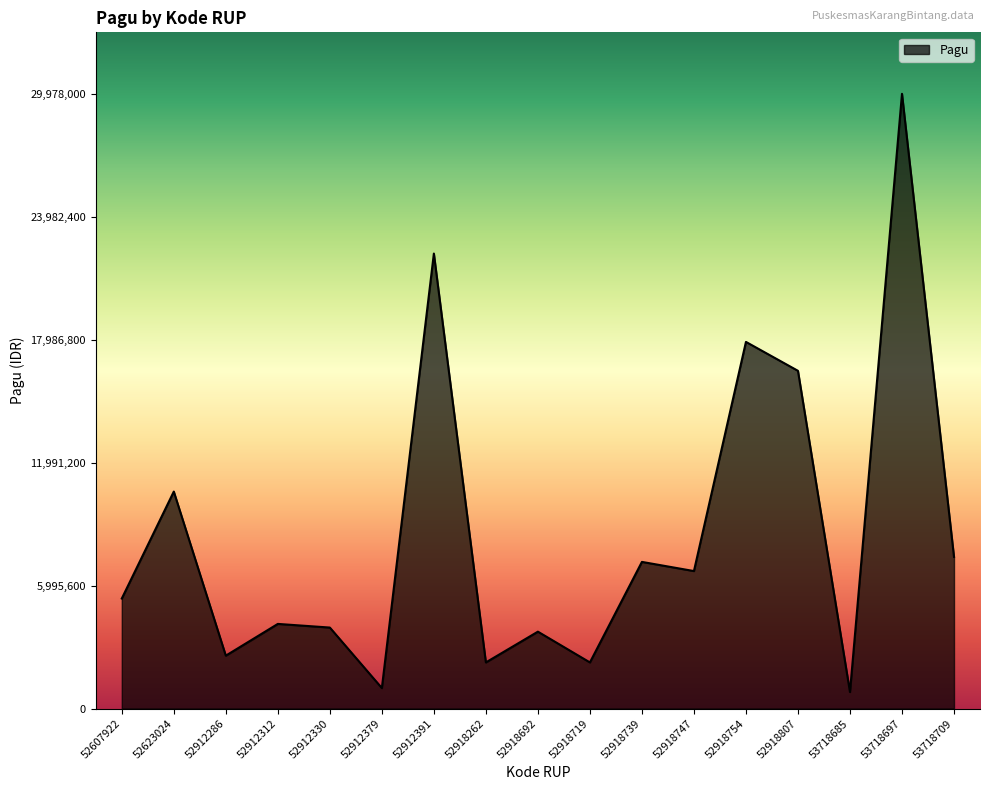

The value at 52918747 is 6705000. True or false?

True